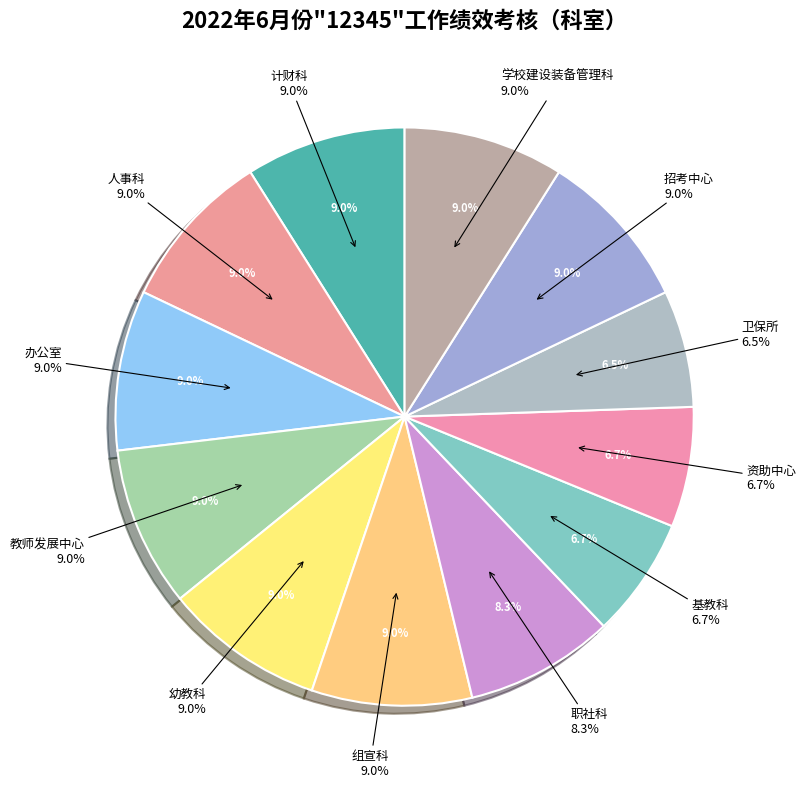

What is the smallest slice in the pie chart?

卫保所